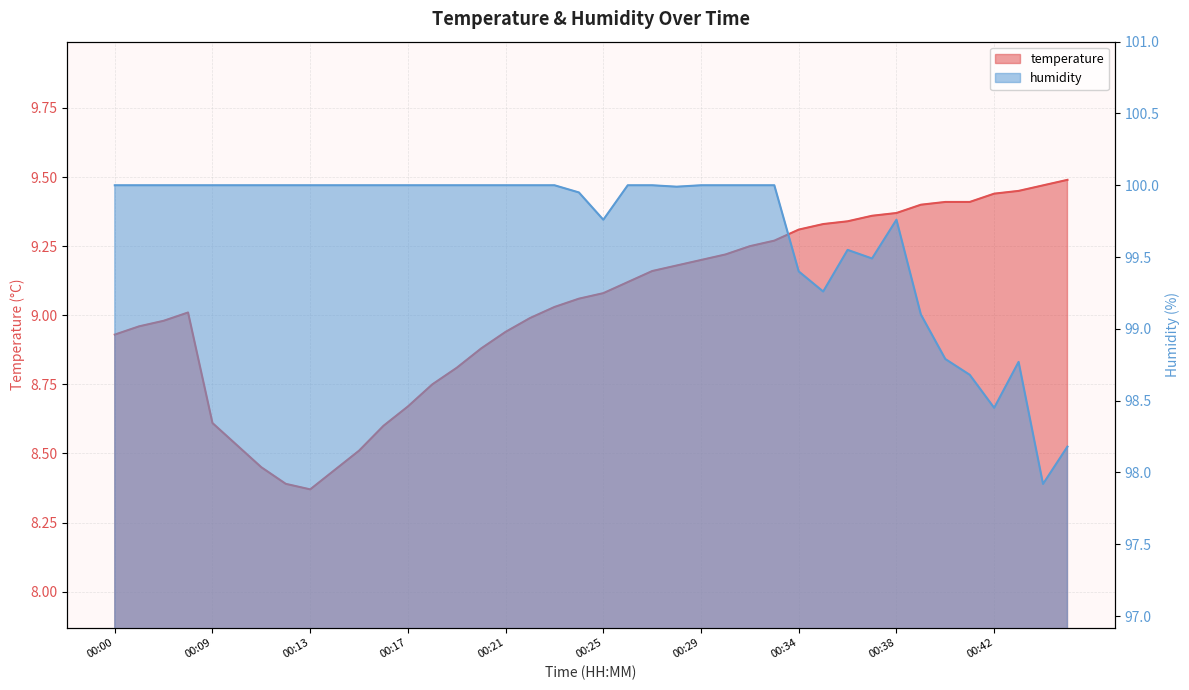

List the series in order of their overall mean, highest first.

humidity, temperature